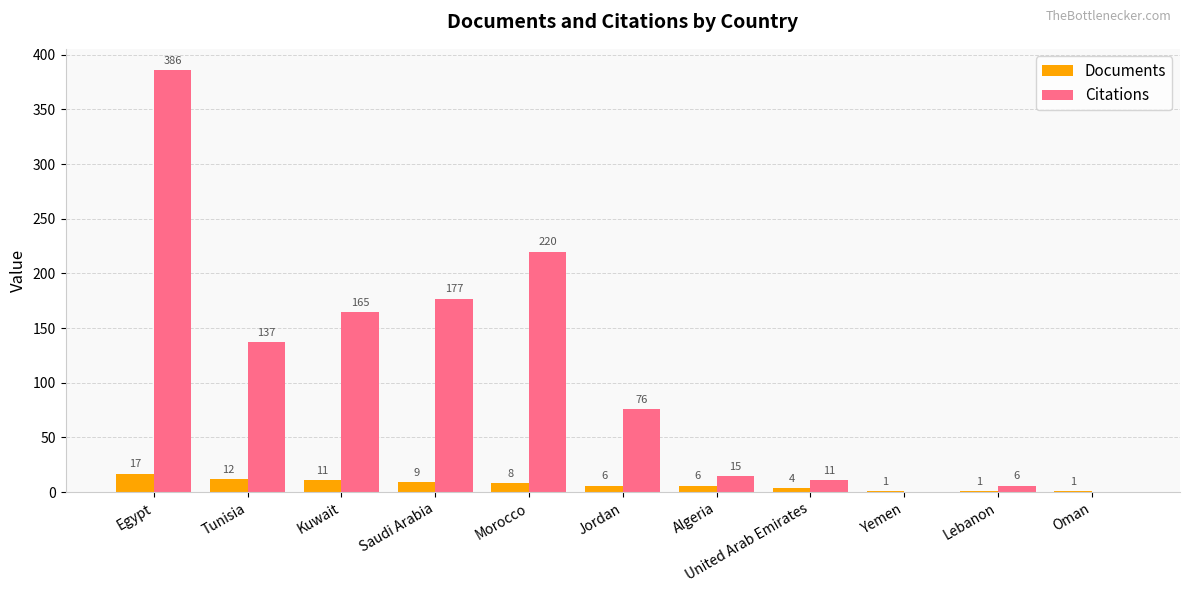

Is the value of Documents at Oman greater than the value of Citations at Jordan?

No